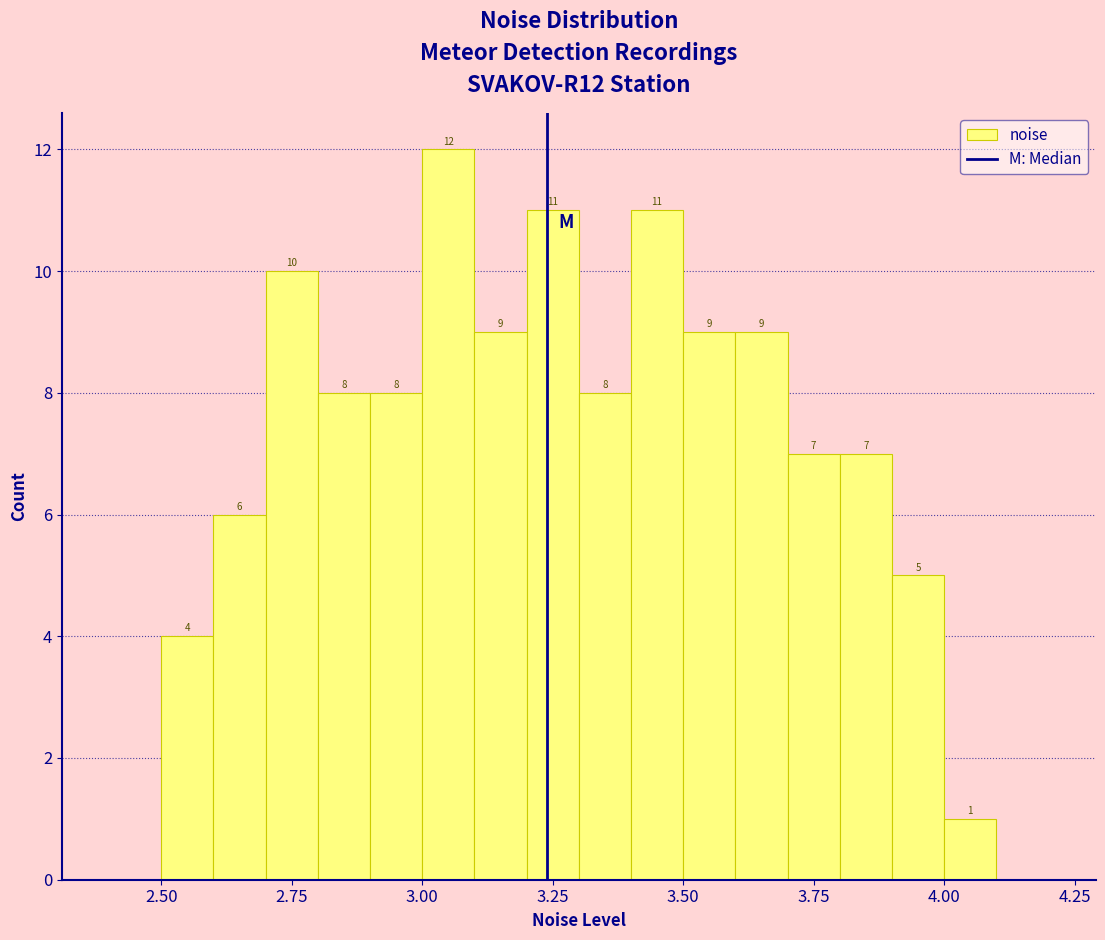

Around what value on the x-axis is the tallest bar? Give the approximate position of its centre, as read against the axis.

3.05